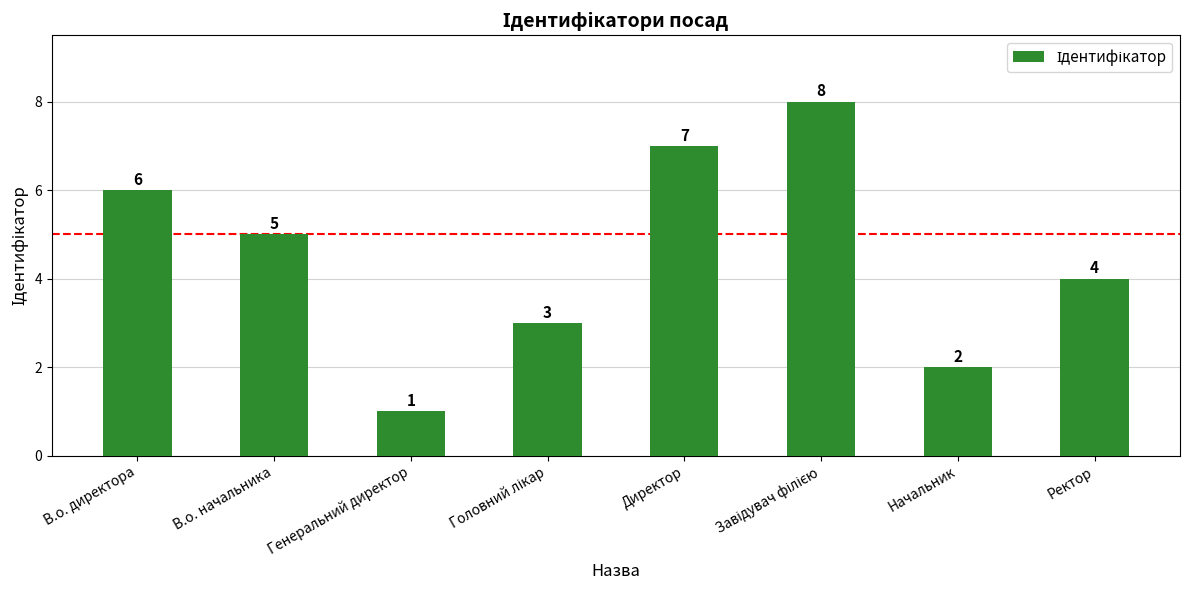

What is the difference between the maximum and minimum values?

7